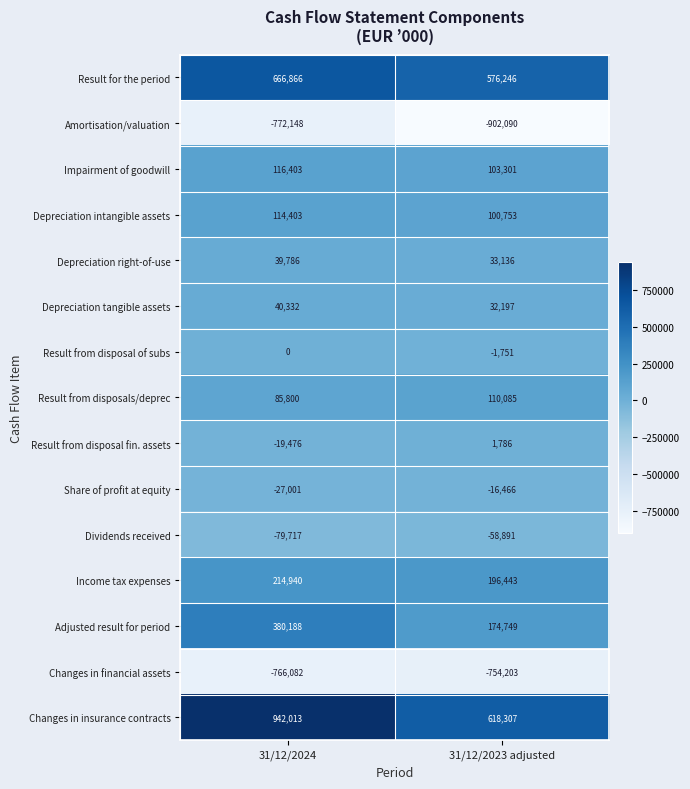

Is it true that Result from disposals/deprec equals 143354 at 31/12/2023 adjusted?

False